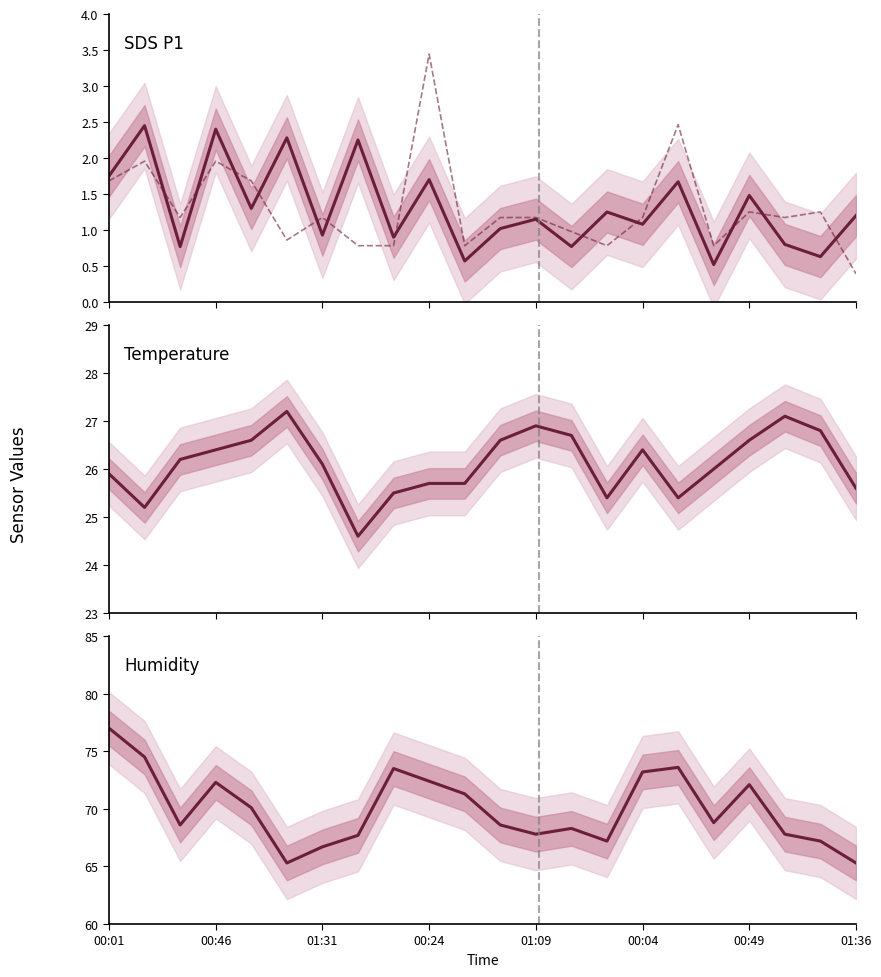

True or false: SDS_P2 has more than 1 interior local peaks.

True